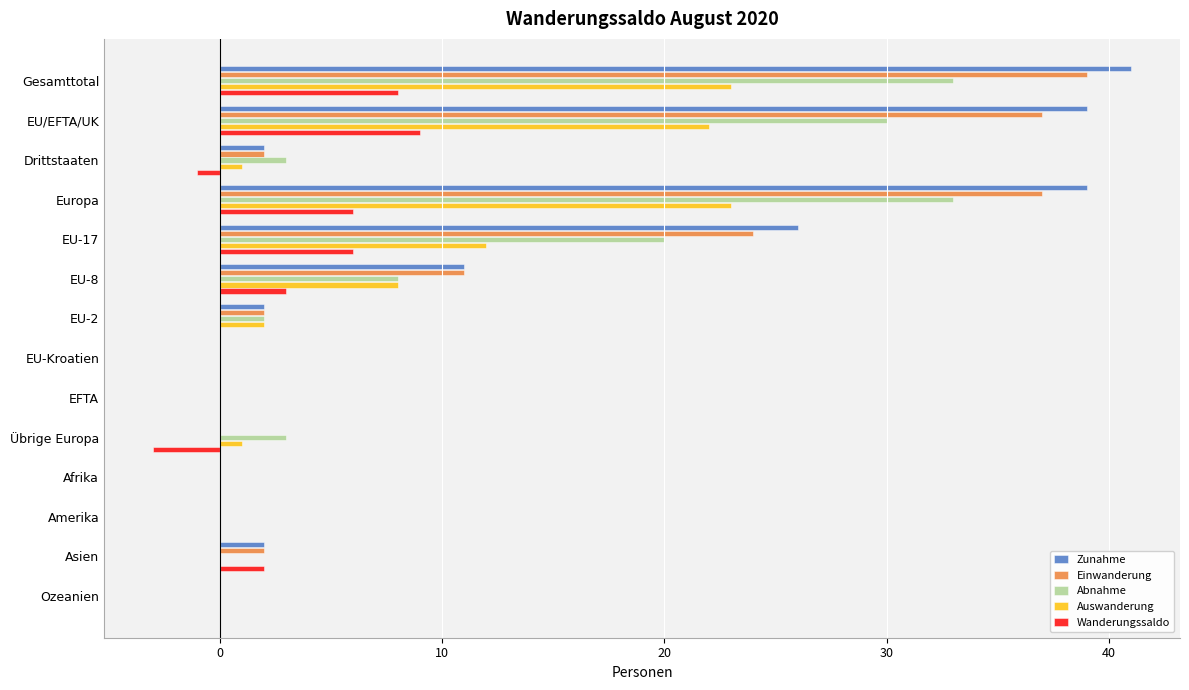

Is the value of Zunahme at Ozeanien greater than the value of Wanderungssaldo at EU-8?

No